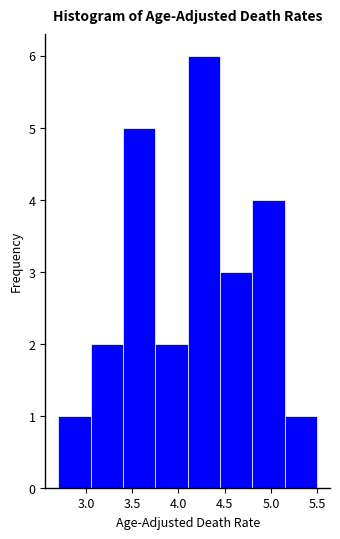

What is the height of the bar covering 3.40 to 3.75 on the x-axis? The values are not printed on the chart, so give them approximately, as read against the axis.

5